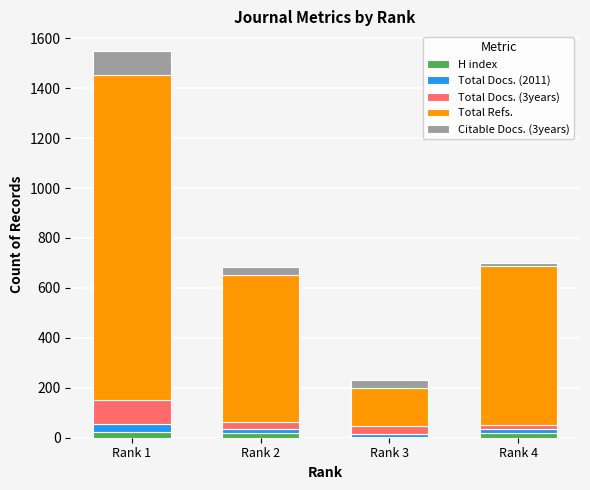

At which category is the sum across all series the highest?

Rank 1